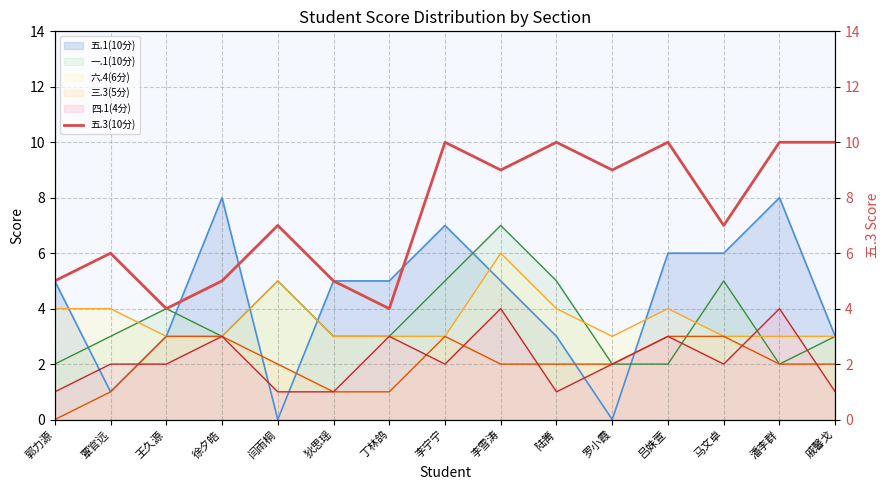

How many values exceed 7?

7